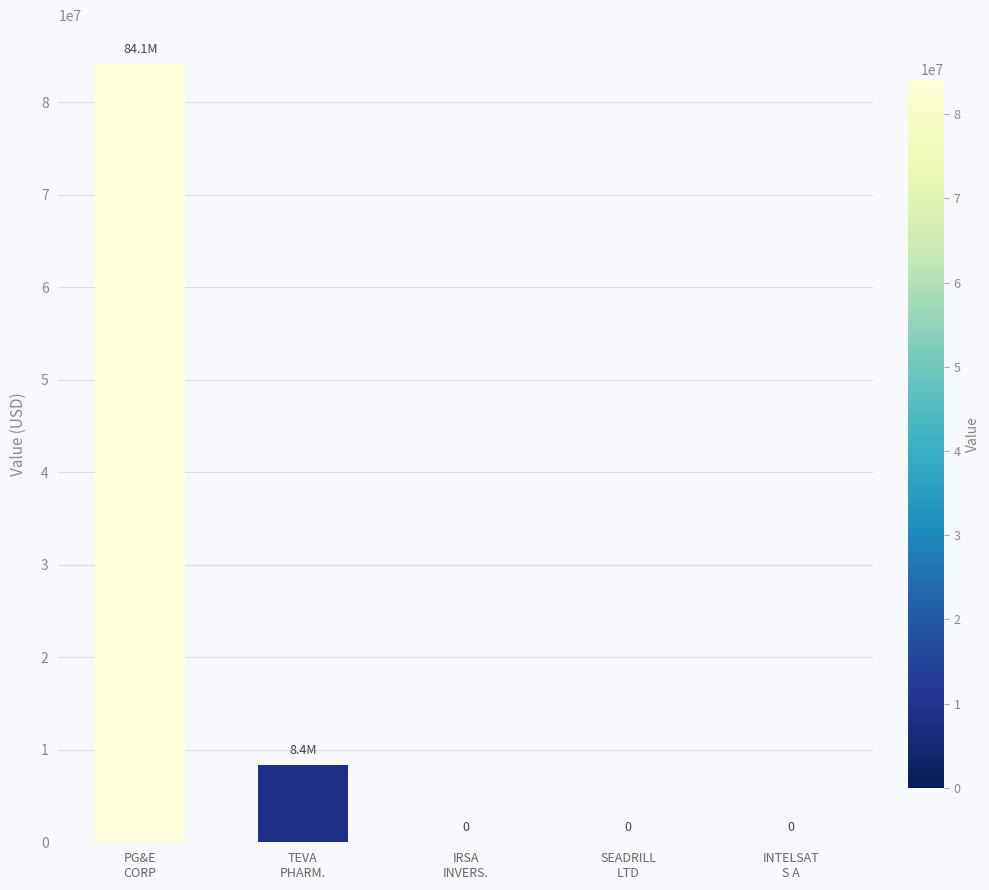

At which category does the chart reach its peak across all series?

PG&E
CORP